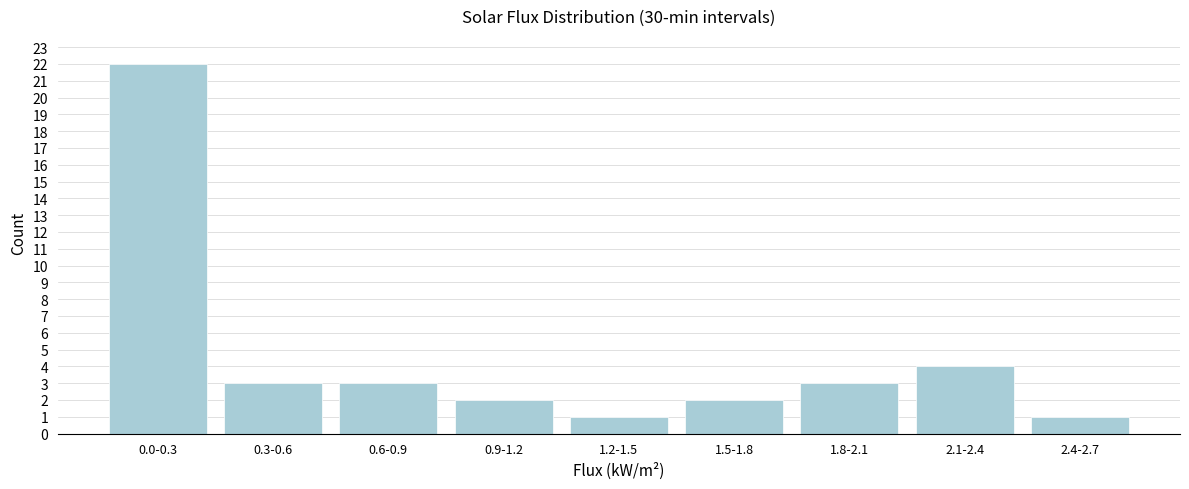

Reading right to left, transcribe all the data shown in this chart.

2.4-2.7=1	2.1-2.4=4	1.8-2.1=3	1.5-1.8=2	1.2-1.5=1	0.9-1.2=2	0.6-0.9=3	0.3-0.6=3	0.0-0.3=22